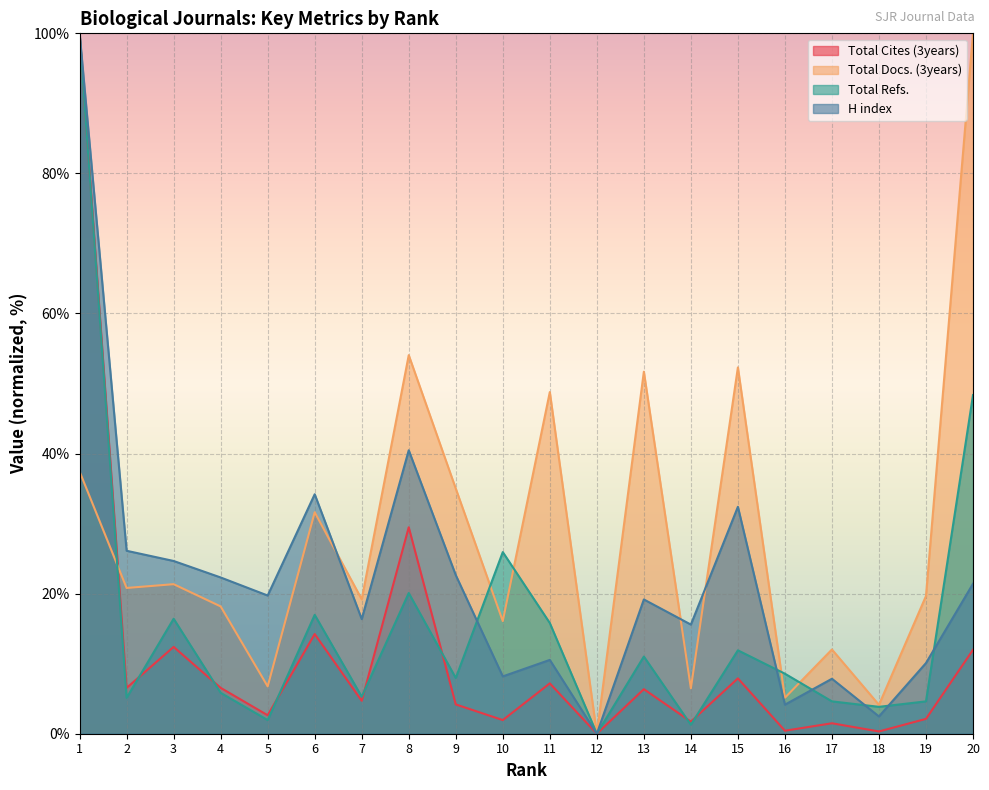

Which label corresponds to the smallest value in the chart?

12